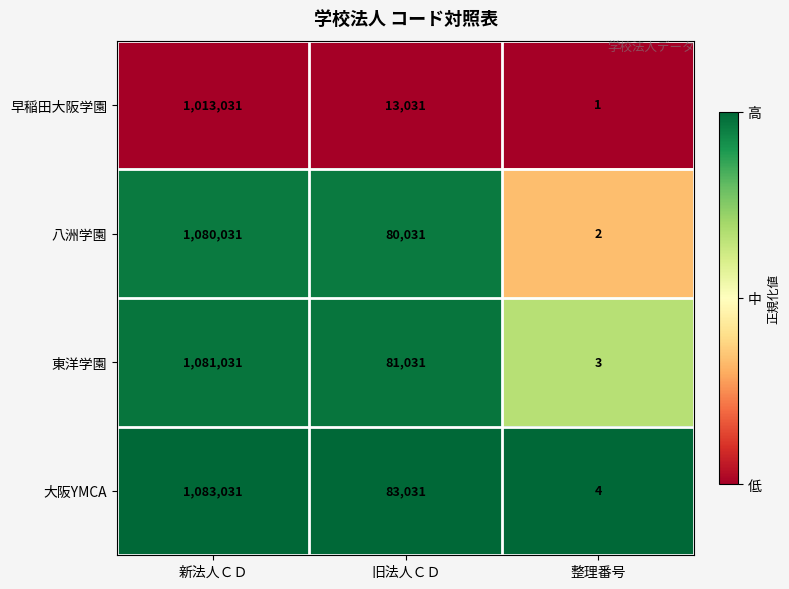

At which label does 大阪YMCA reach its peak?

新法人ＣＤ